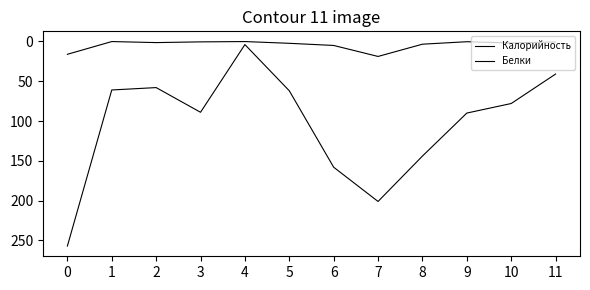

The Калорийность series shows 5.8 at 4. True or false?

False